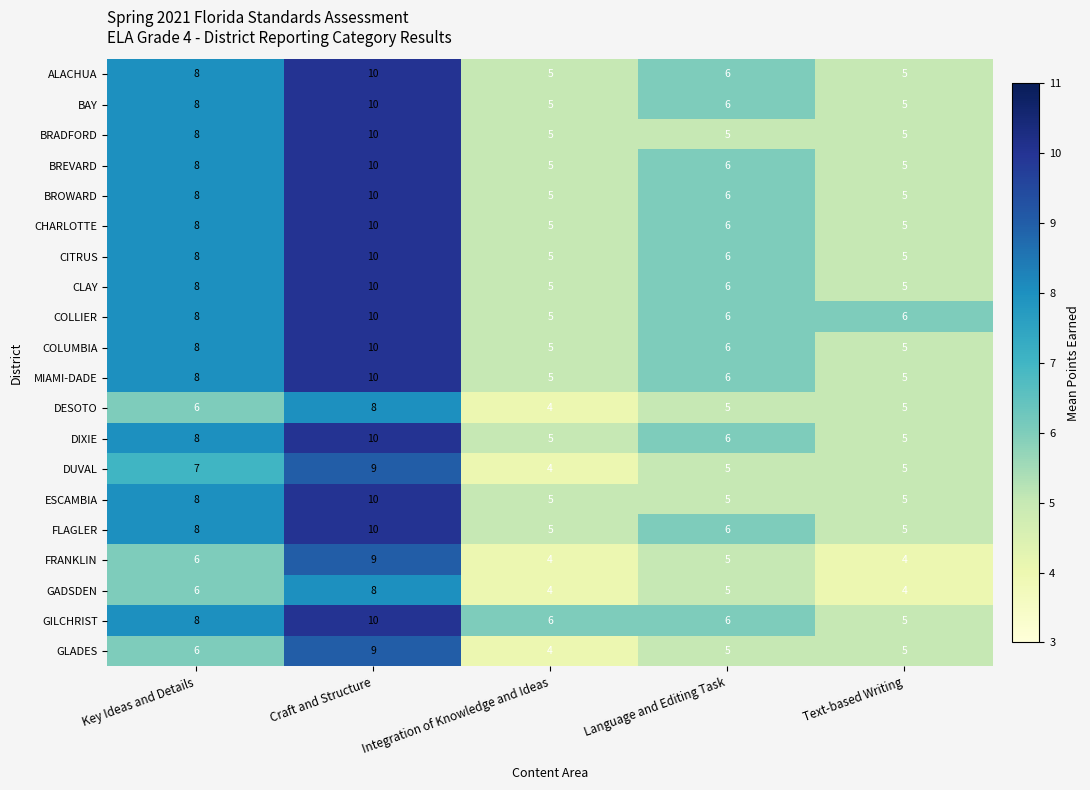

What value does the ESCAMBIA series have at Key Ideas and Details?

8